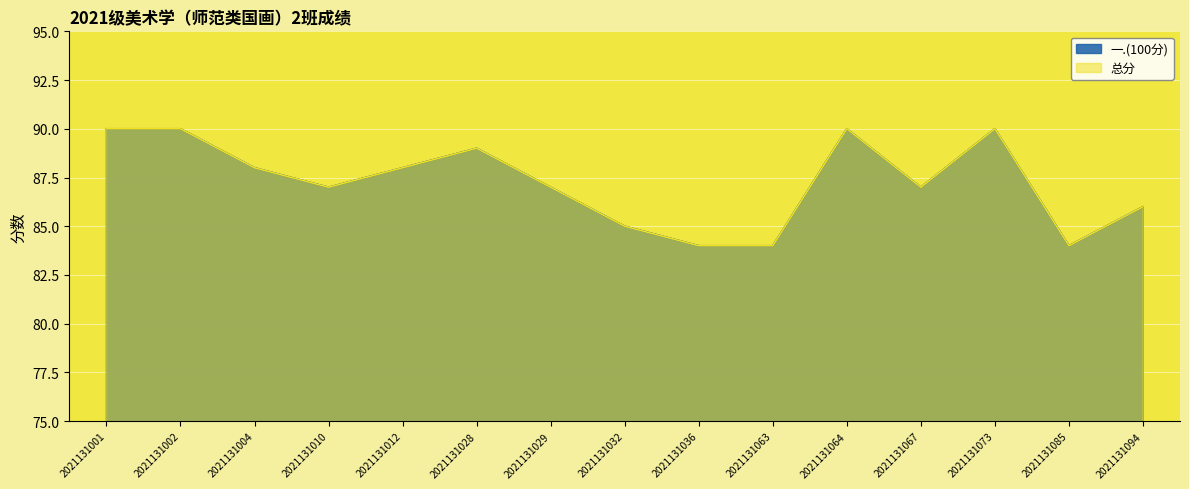

Which category has the highest value in the 一.(100分) series?

2021131001